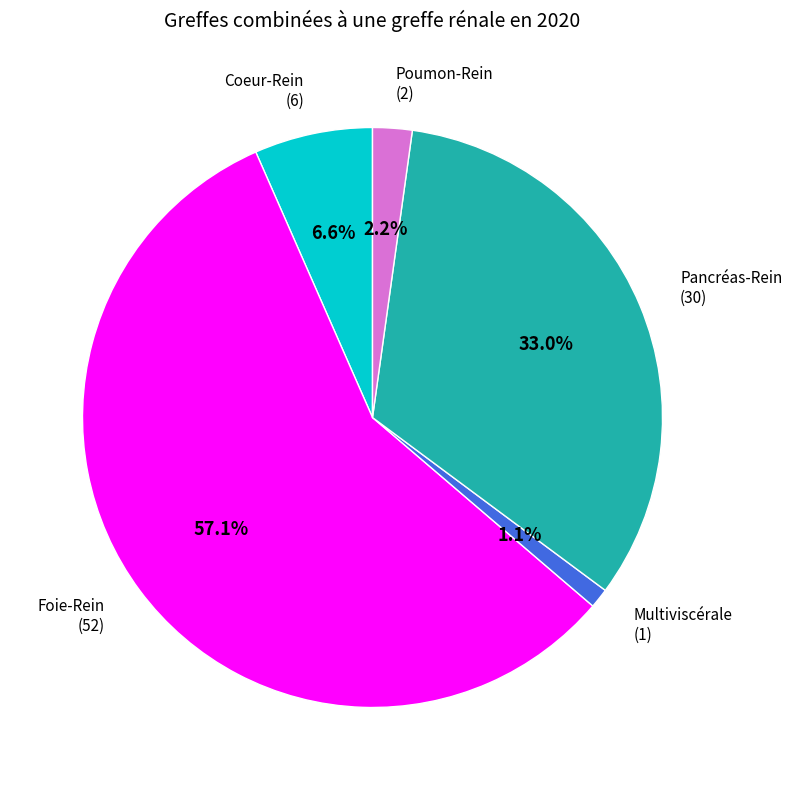

Is there any slice that represents more than half of the pie?

Yes